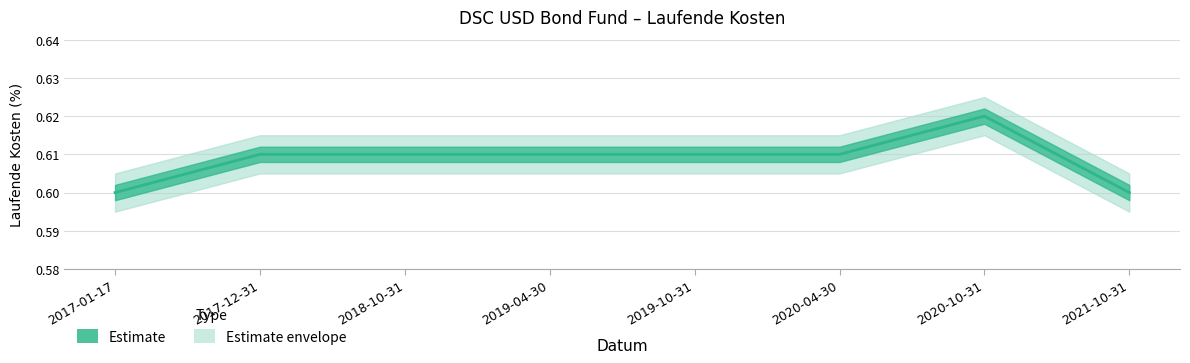

How many interior local peaks (higher than both neighbors) does the data have?

1